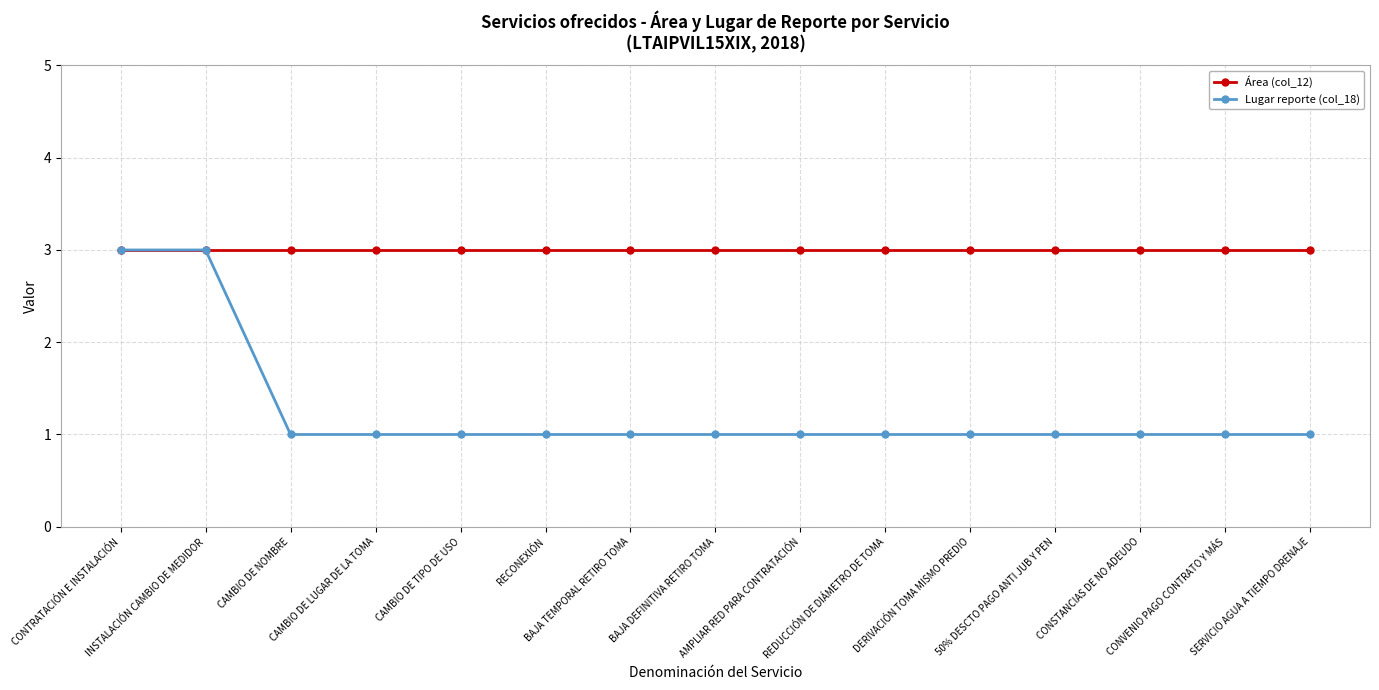

What is the sum of all Área (col_12) values?

45